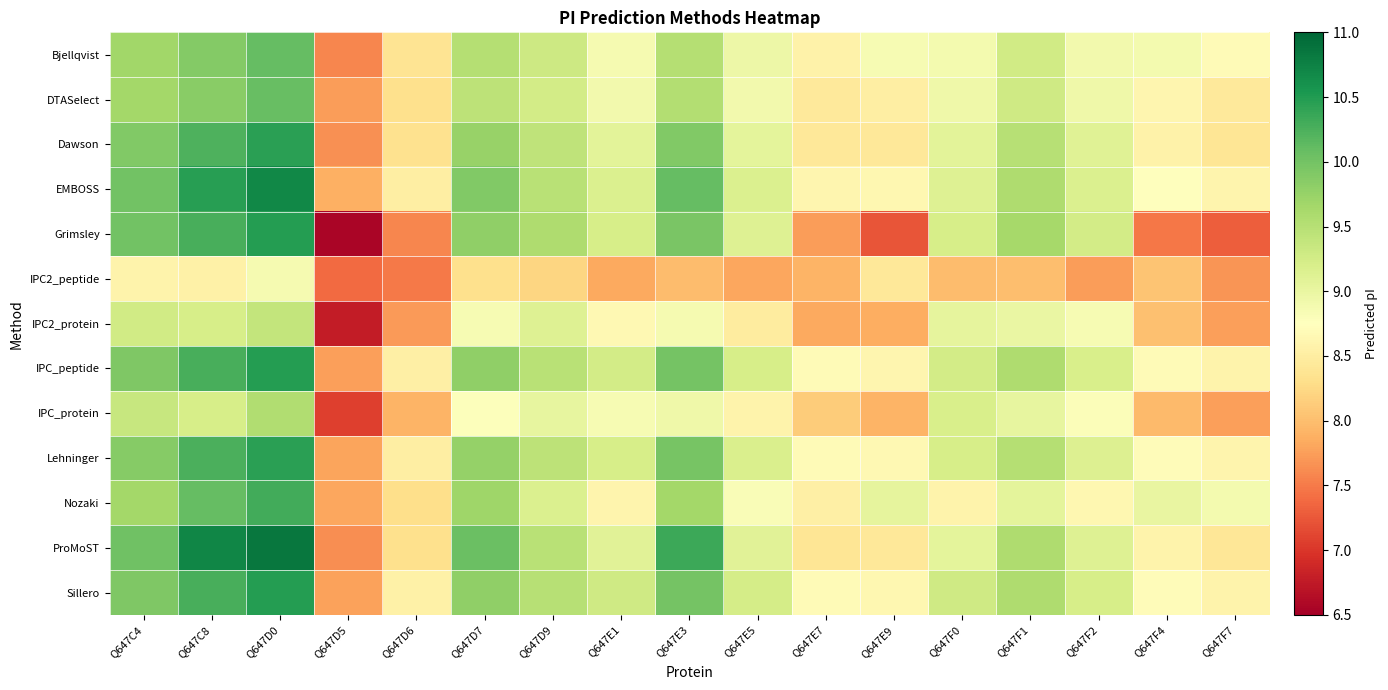

Which label corresponds to the largest value in the chart?

Q647D0